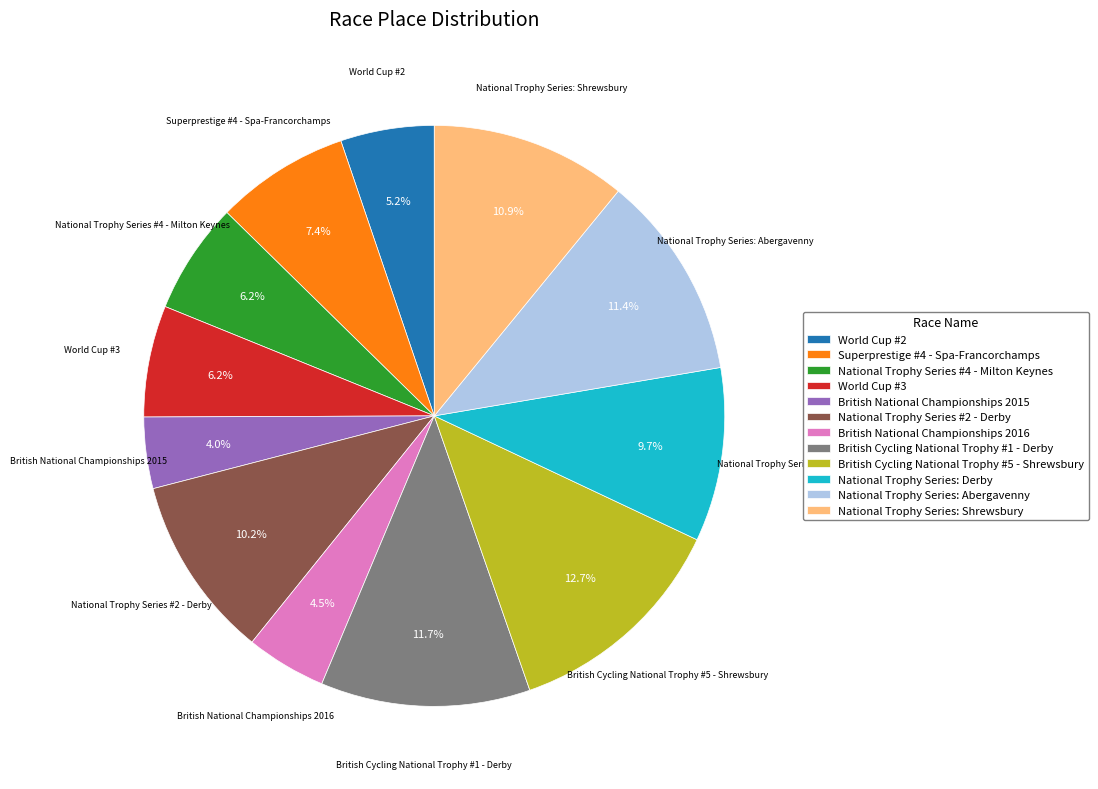

To the nearest percent, what is the combined percentage of British National Championships 2015 and World Cup #3?

10%